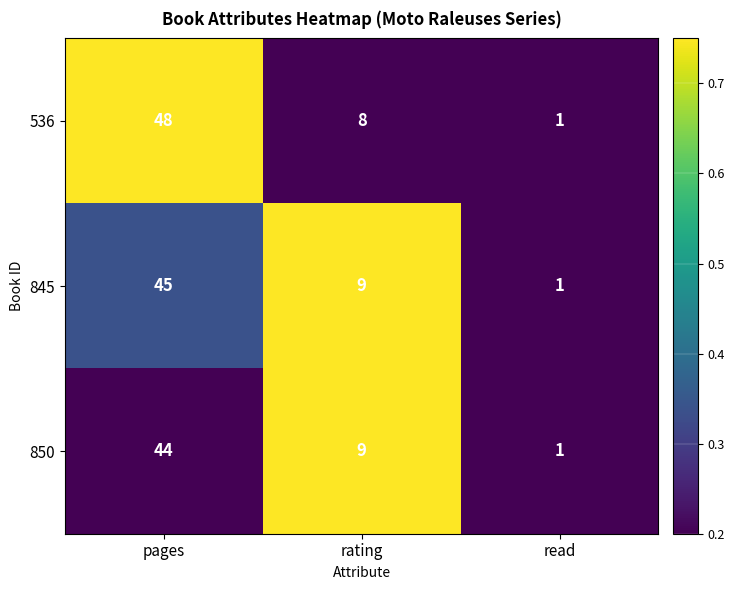

What is the average value of the 850 series?

18